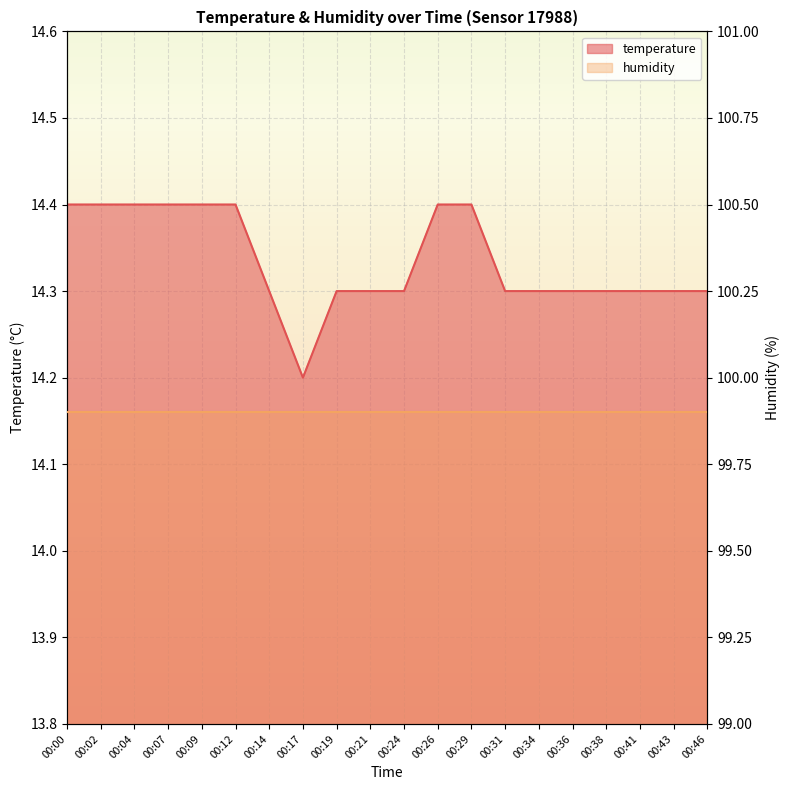

Which category has the lowest value across all series?

00:17